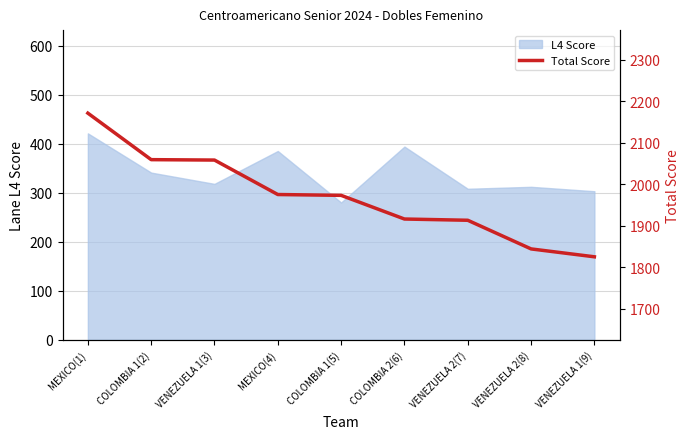

What position from the left is VENEZUELA 1(3)?

3